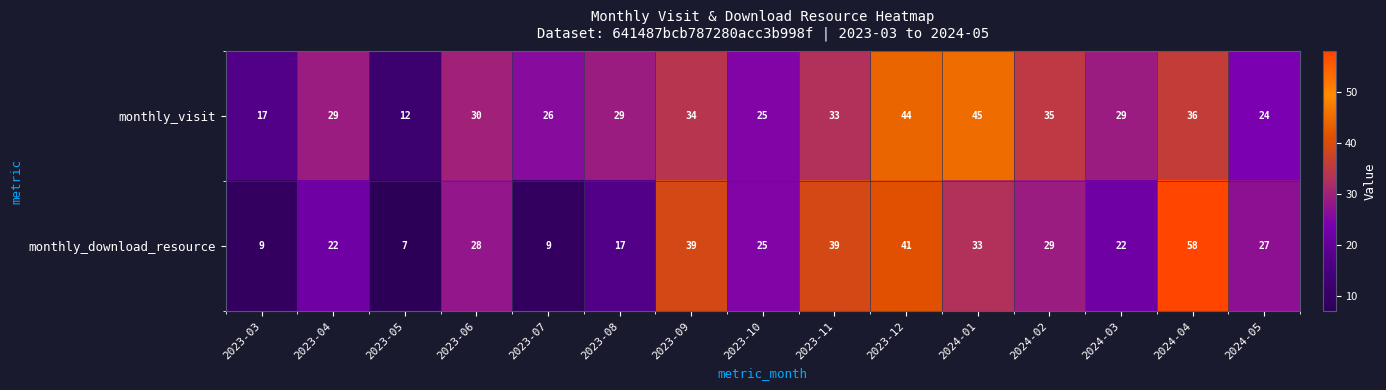

What is the sum of the monthly_visit values at 2024-05 and 2023-11?

57